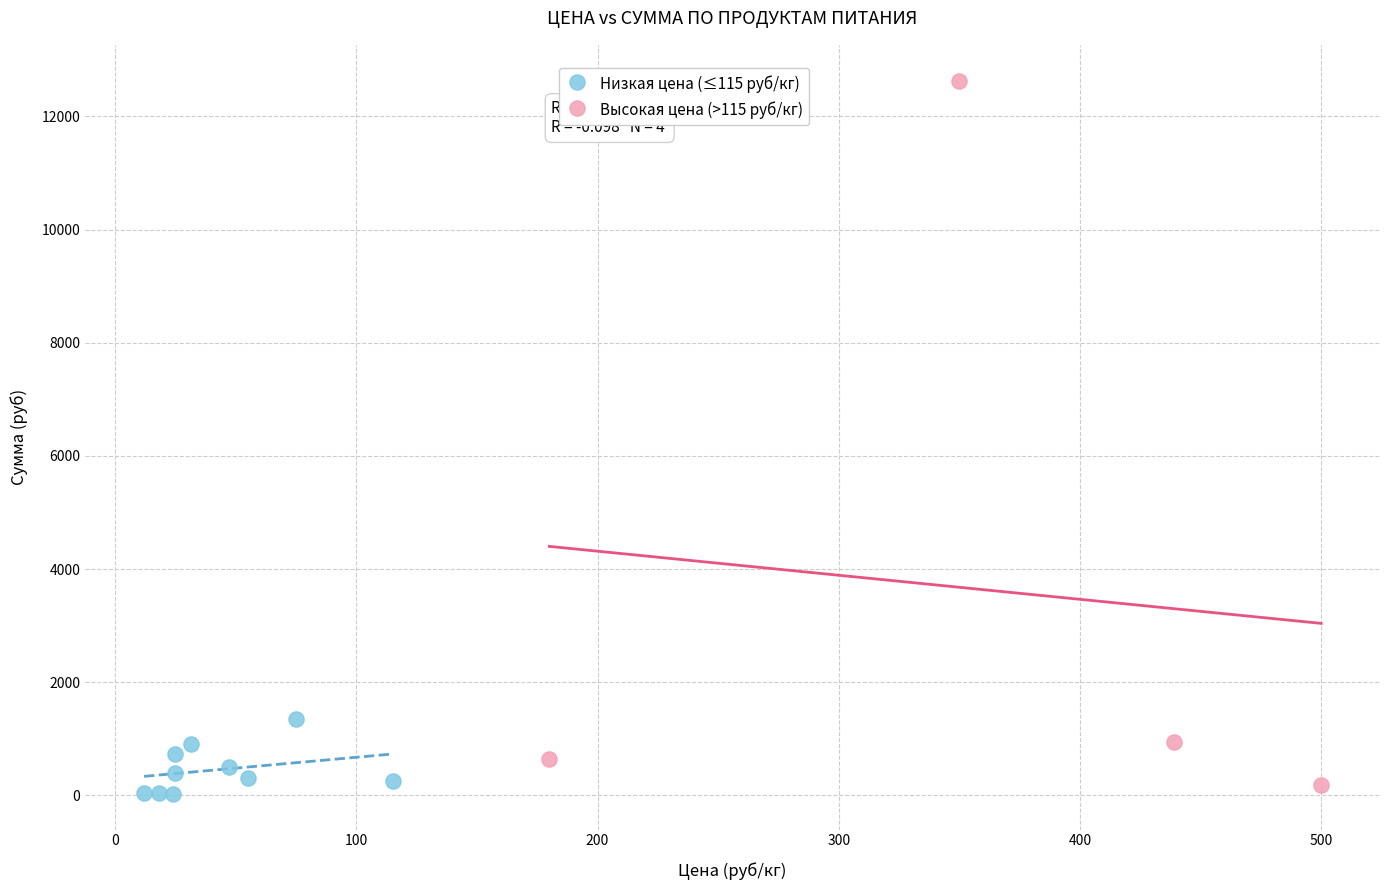

Which series has the widest spread of Y values?

Высокая цена (>115 руб/кг)